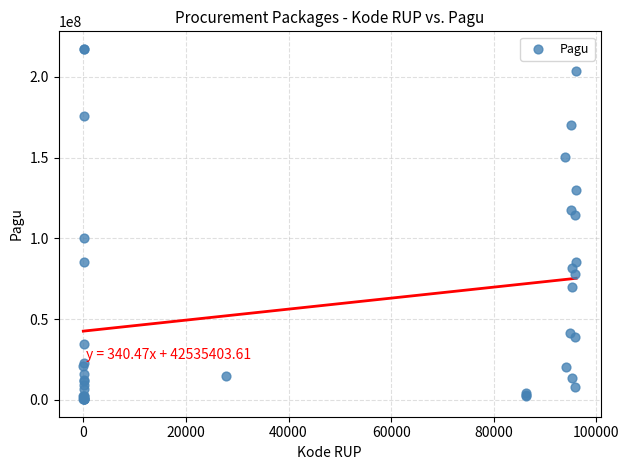

What Y value in the scatter plot is closest to 108830000?

114296000